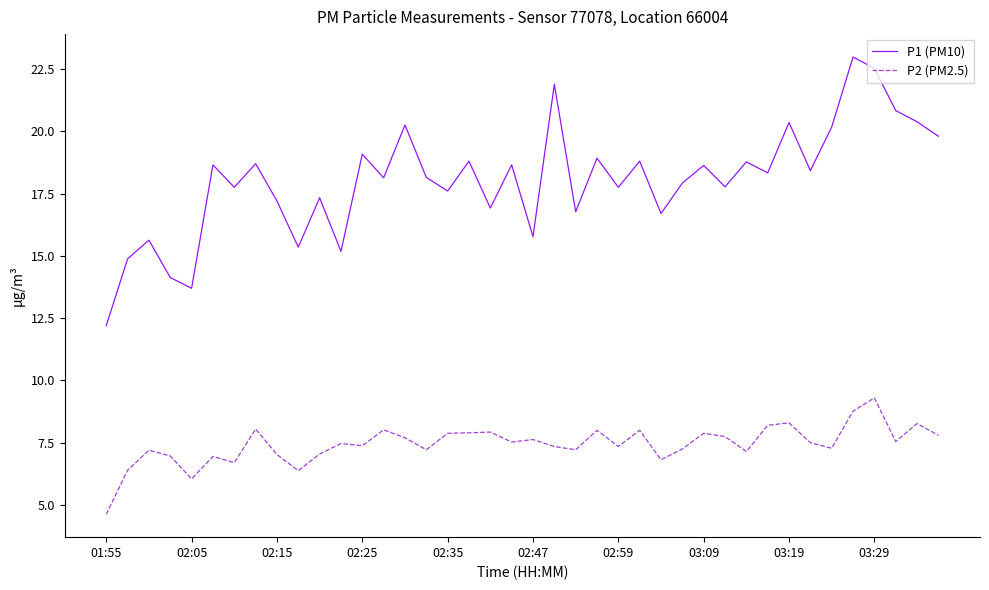

Which series has the widest spread of values?

P1 (PM10)